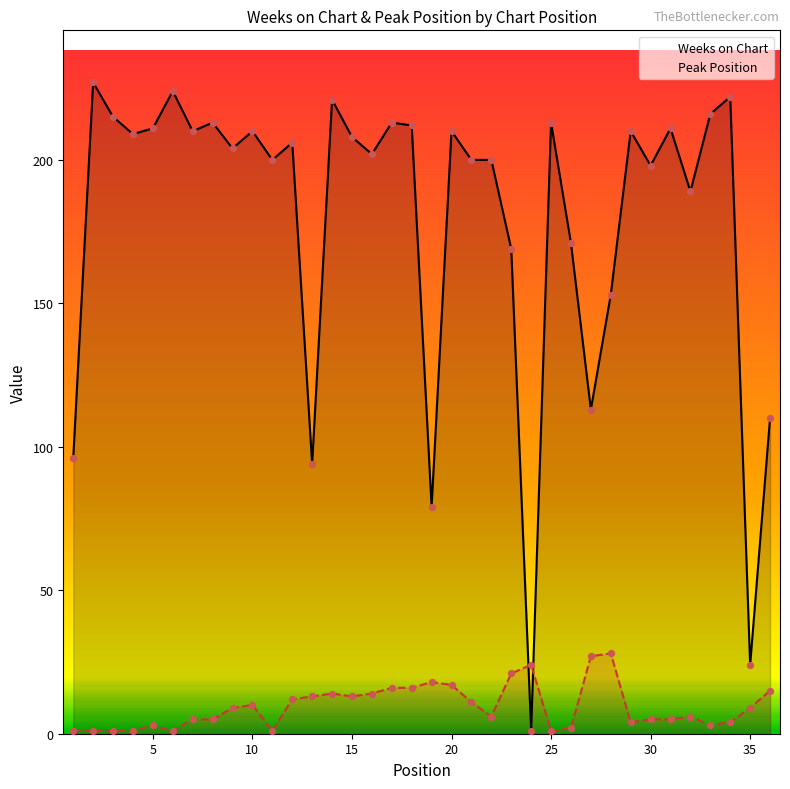

What are all the series names shown in the legend?

Weeks on Chart, Peak Position